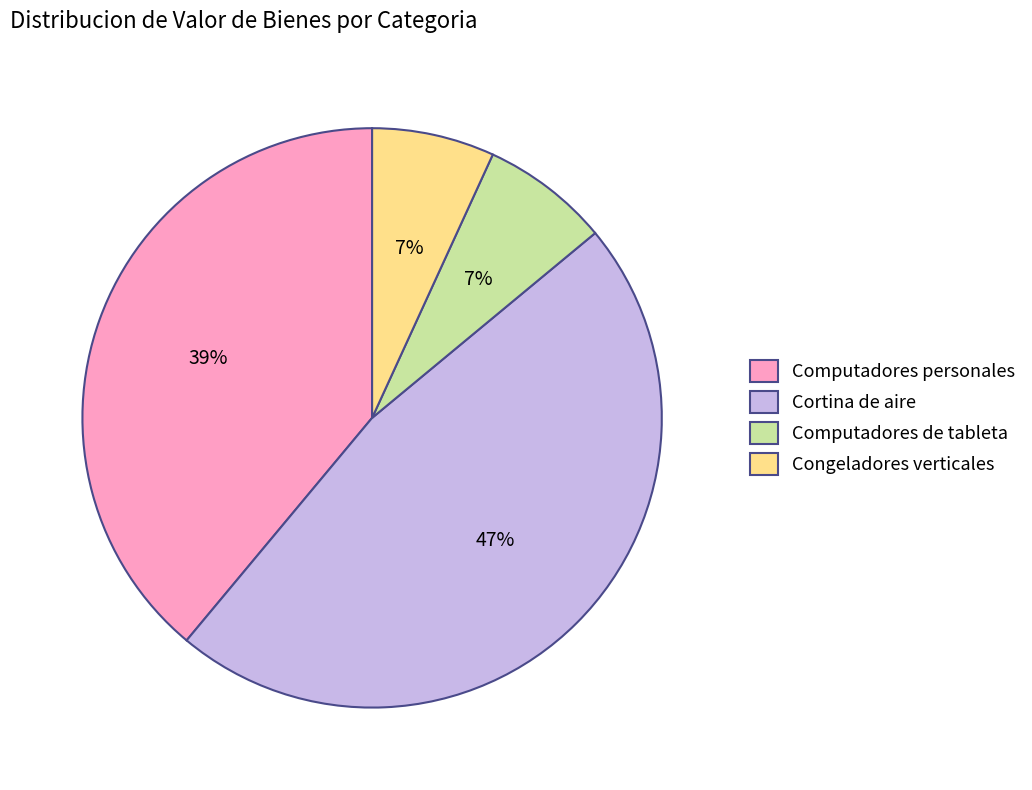

To the nearest percent, what is the combined percentage of Cortina de aire and Congeladores verticales?

54%